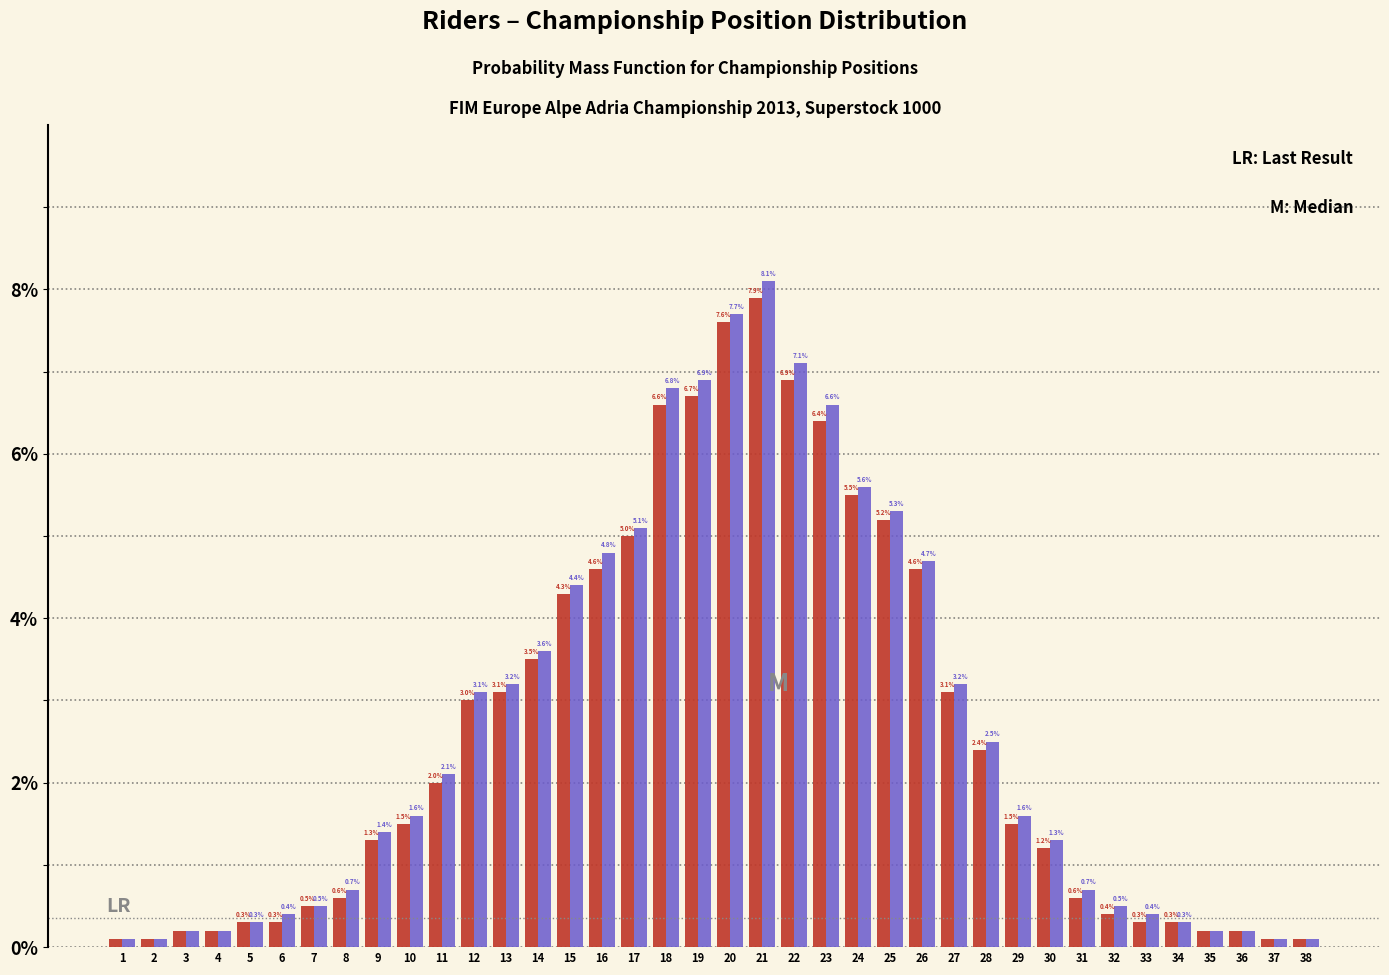

What is the greatest value displayed?

8.1